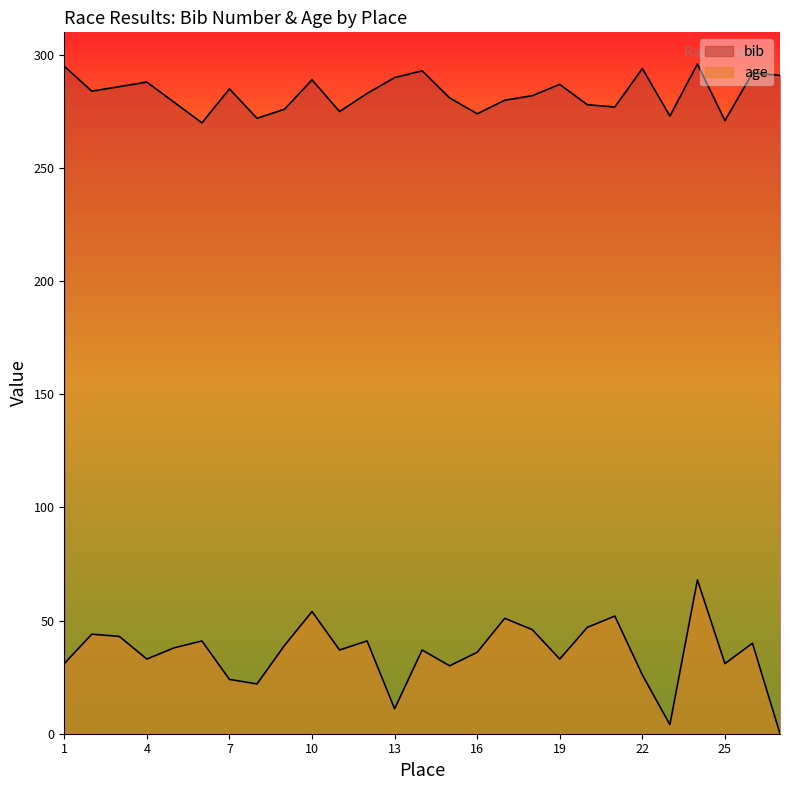

List the series in order of their peak value, highest first.

bib, age